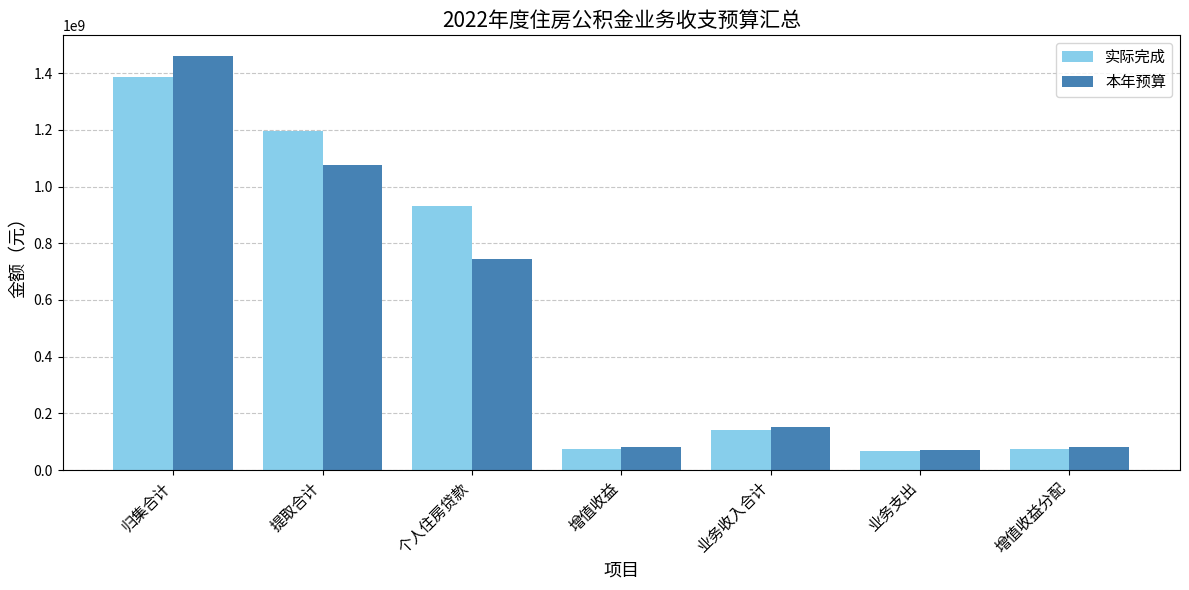

How many groups of bars are there?

7